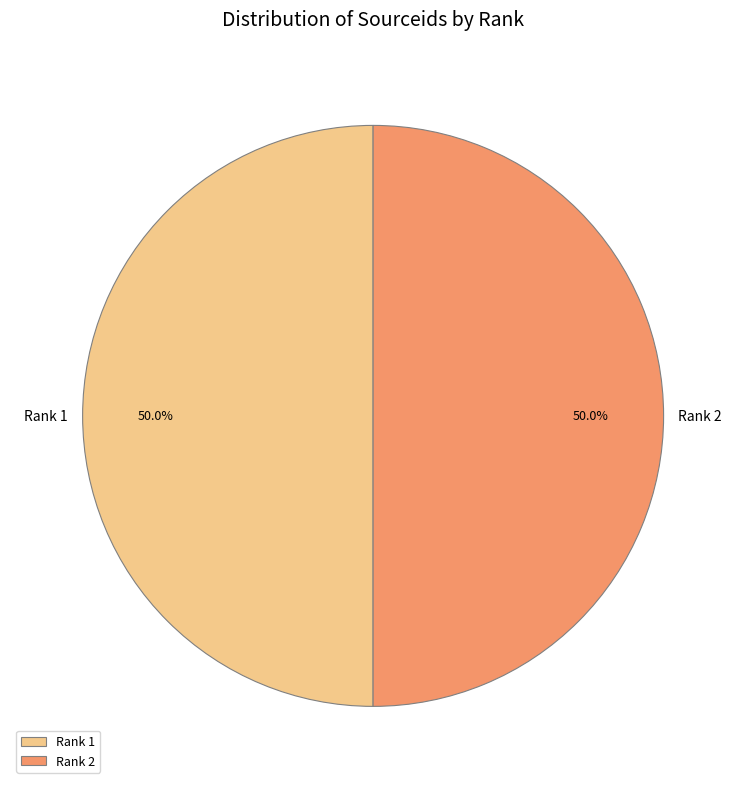

Do Rank 2 and Rank 1 together represent more than half of the pie?

Yes